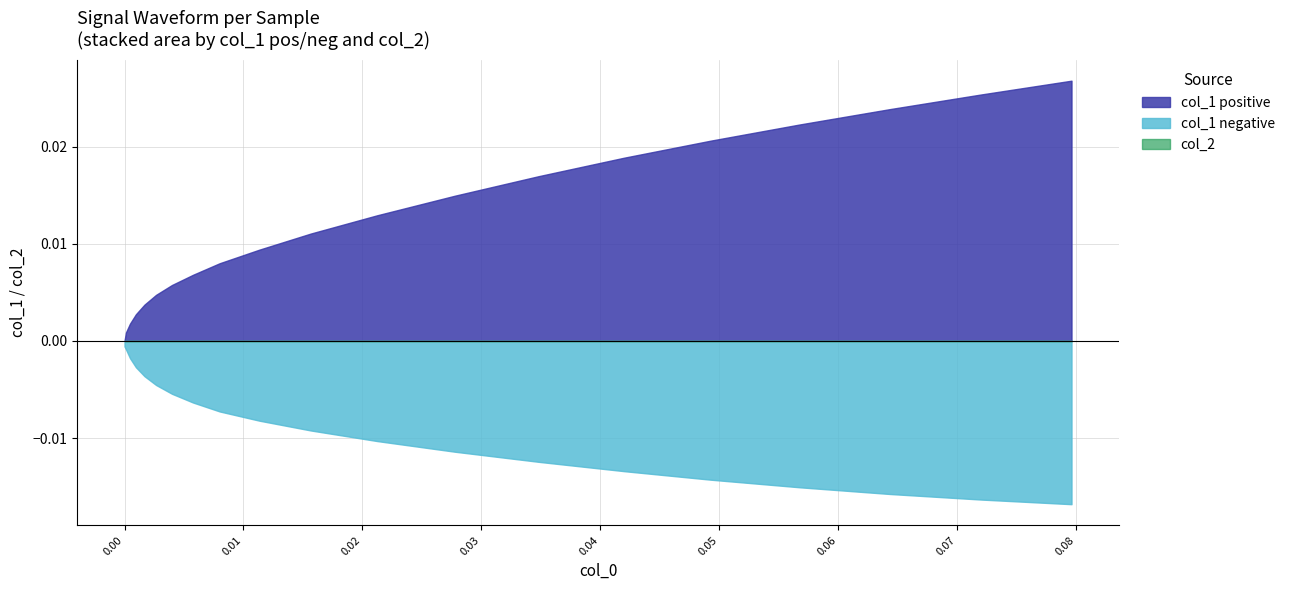

Which series ends up on top after the final intersection of col_1_negative and col_1_positive?

col_1_positive